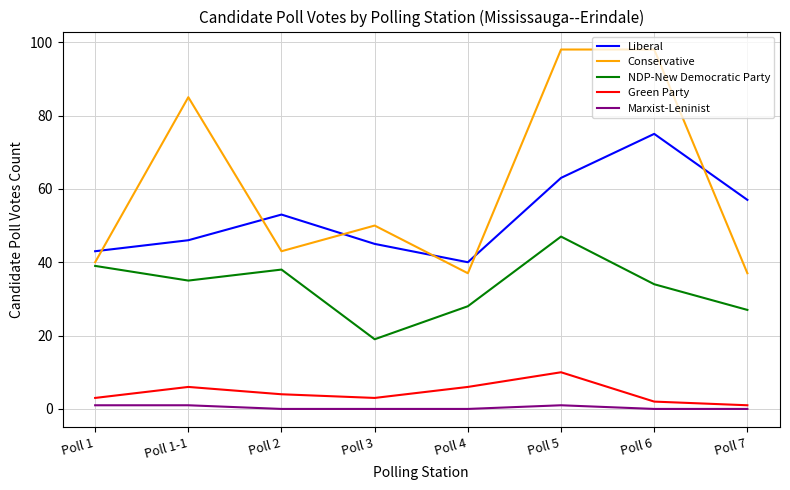

True or false: Marxist-Leninist and Conservative intersect in this chart.

False